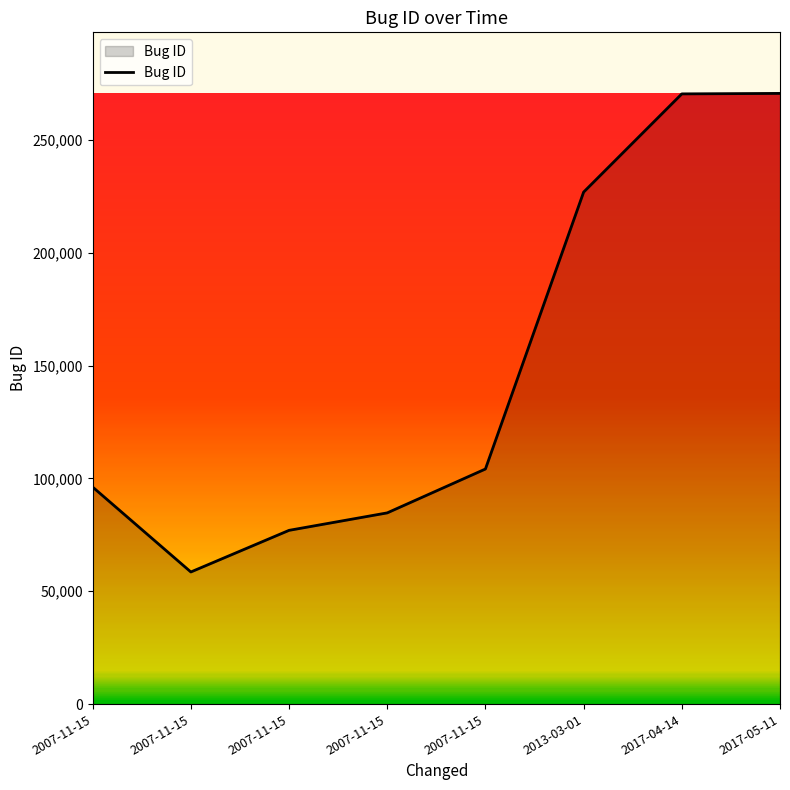

How many categories are shown in the chart?

8